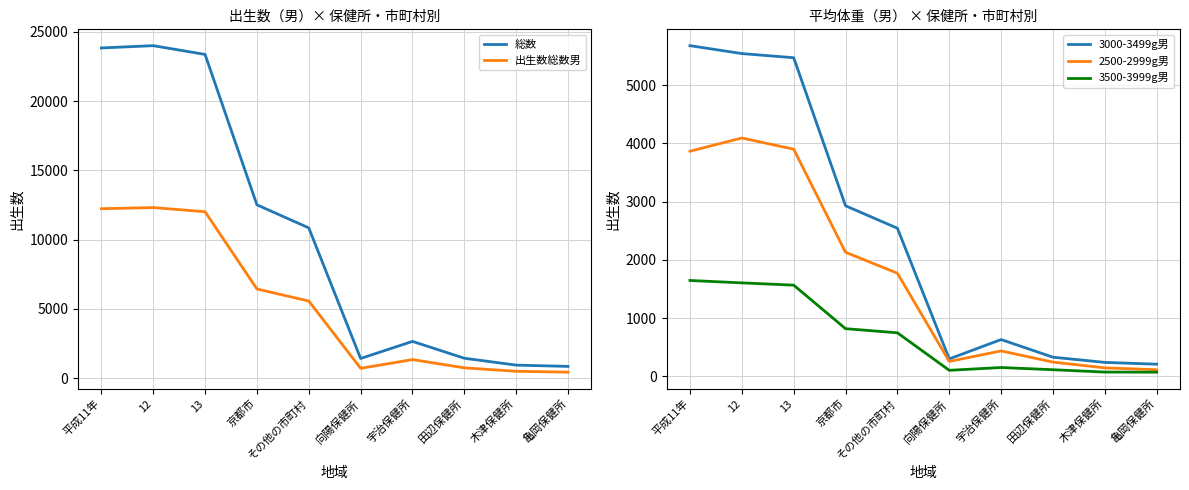

At which label does 出生数総数男 reach its minimum?

亀岡保健所